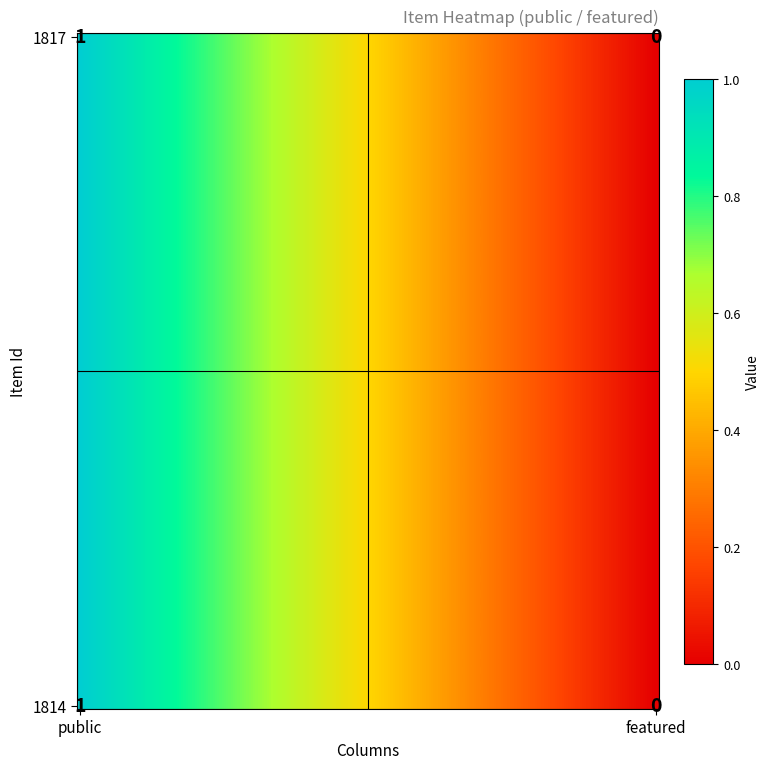

True or false: 1814 has a value of 0 at 1.

False